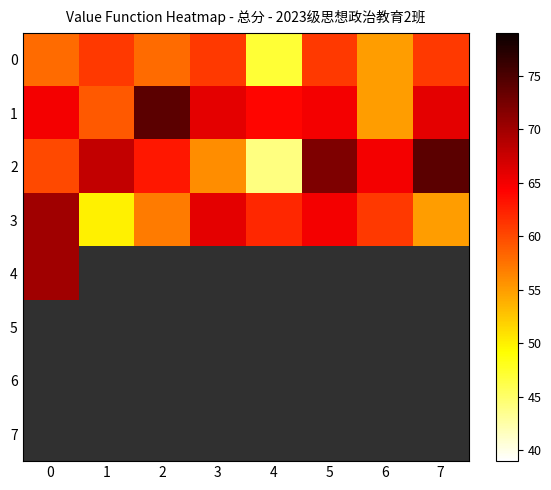

What is the average value of the 0 series?

57.8